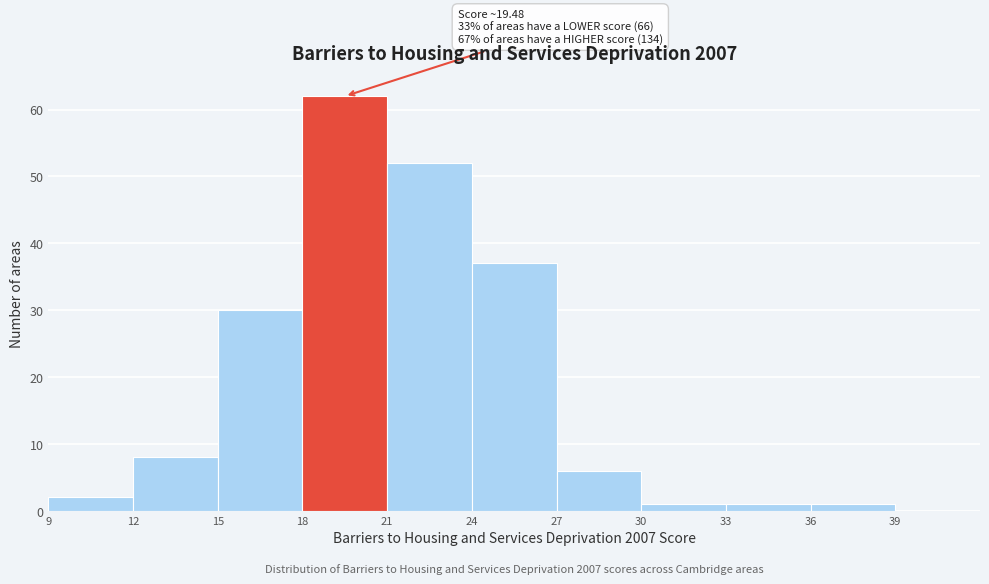

Which range on the x-axis has the tallest bar?

18 to 21